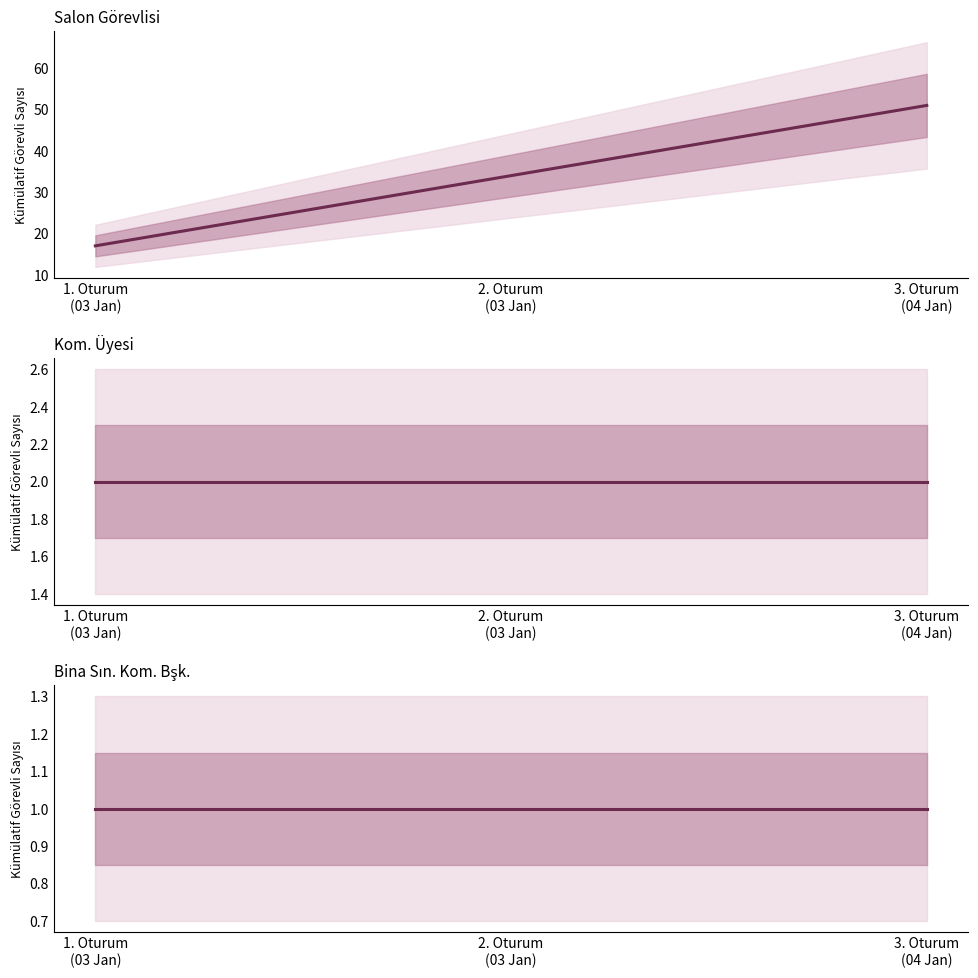

What is the greatest value displayed?

51